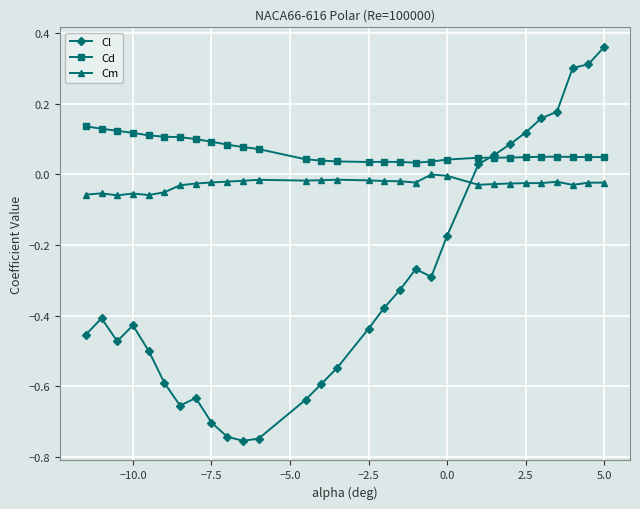

Rank the series by their maximum value, from highest to lowest.

Cl, Cd, Cm